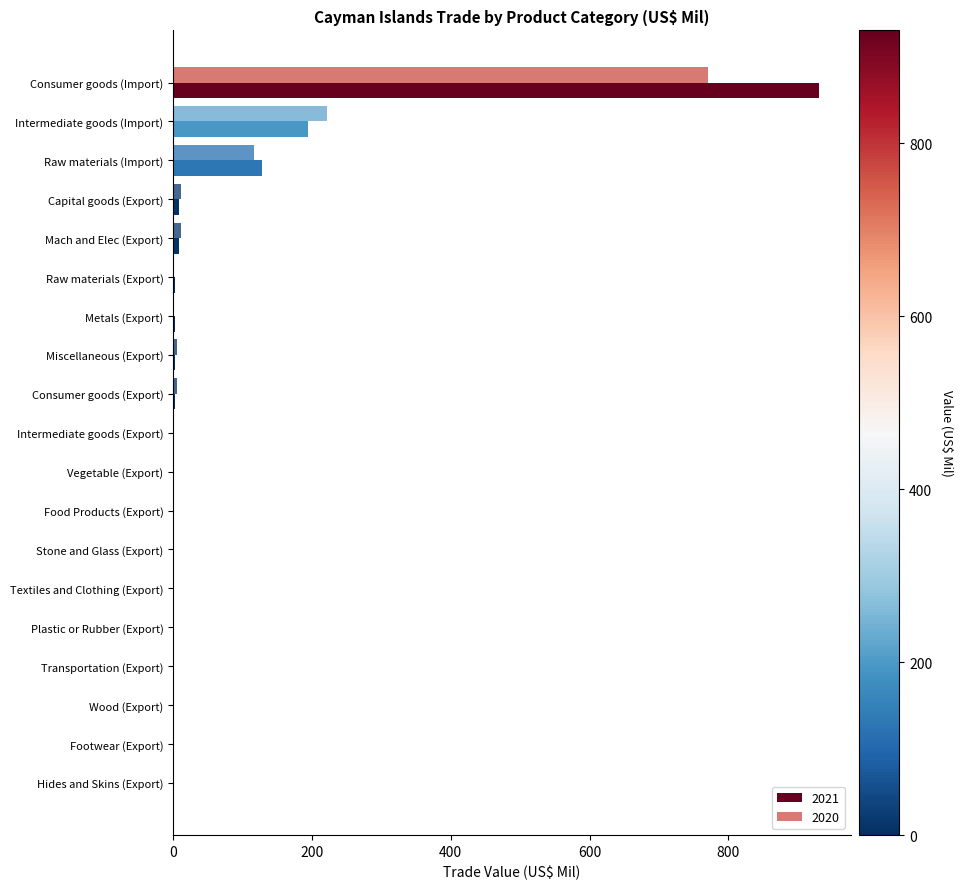

How many data points does each series have?

19